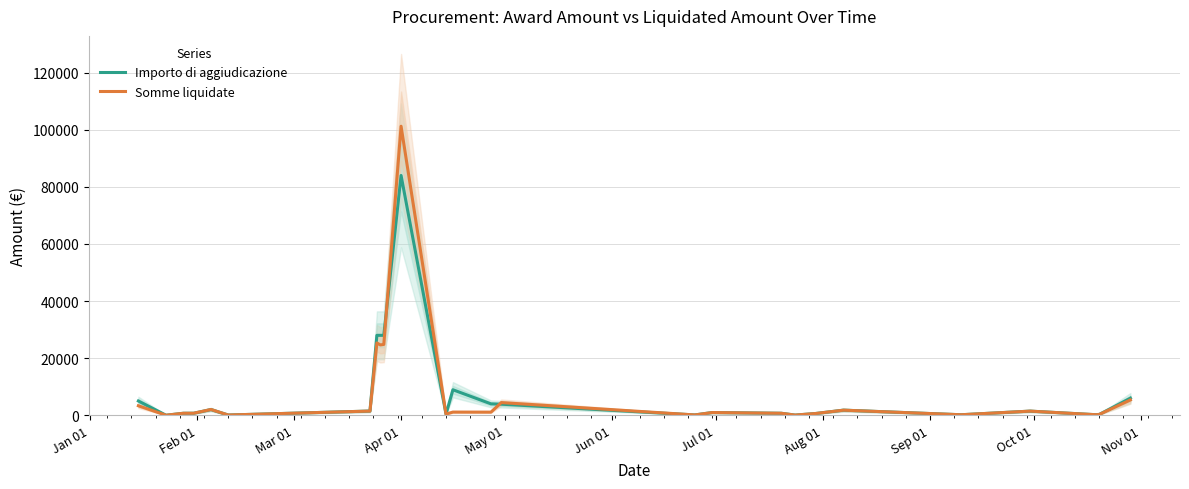

Is this an area chart (filled region under the line)?

No